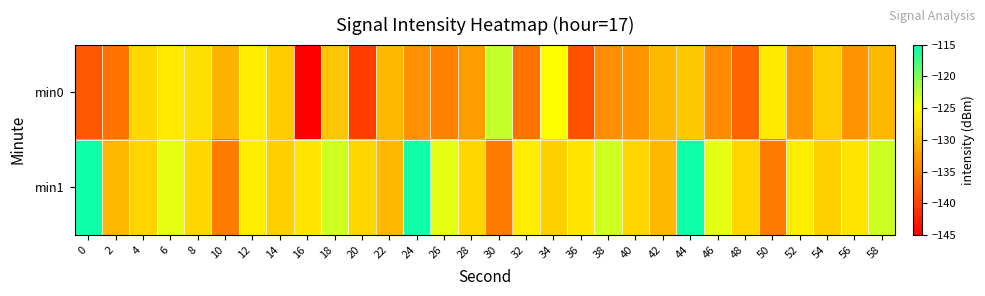

Reading left to right, transcribe all the data shown in this chart.

min0: 0=-138.1	2=-136.0	4=-128.1	6=-126.6	8=-127.5	10=-131.1	12=-126.4	14=-129.0	16=-145.0	18=-129.5	20=-140.0	22=-130.6	24=-133.7	26=-134.8	28=-132.7	30=-122.7	32=-136.0	34=-125.1	36=-138.6	38=-134.0	40=-133.3	42=-130.5	44=-129.3	46=-134.1	48=-137.2	50=-126.6	52=-133.2	54=-128.9	56=-133.4	58=-130.5
min1: 0=-115.6	2=-130.5	4=-128.3	6=-123.9	8=-128.2	10=-135.2	12=-126.4	14=-128.7	16=-127.1	18=-123.1	20=-128.3	22=-130.5	24=-115.6	26=-123.9	28=-128.2	30=-135.2	32=-126.4	34=-128.7	36=-127.1	38=-123.1	40=-128.3	42=-130.5	44=-115.6	46=-123.9	48=-128.2	50=-135.2	52=-126.4	54=-128.7	56=-127.1	58=-123.1